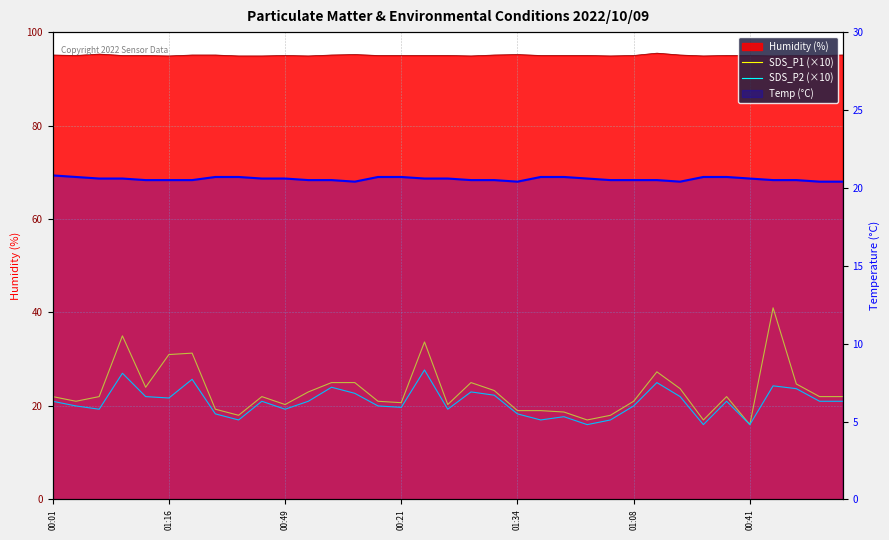

The value of SDS_P2 (×10) at 00:01 is 34.3. True or false?

False